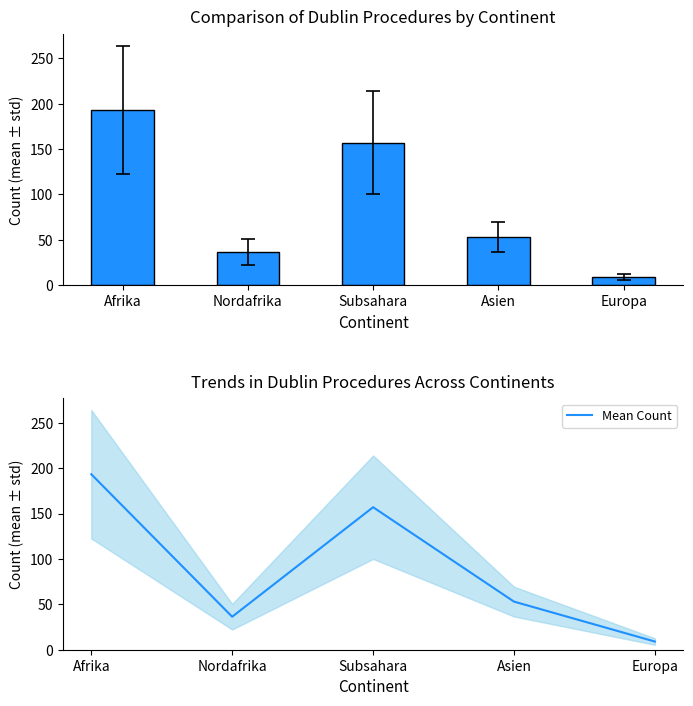

What is the maximum value shown in the chart?

193.3